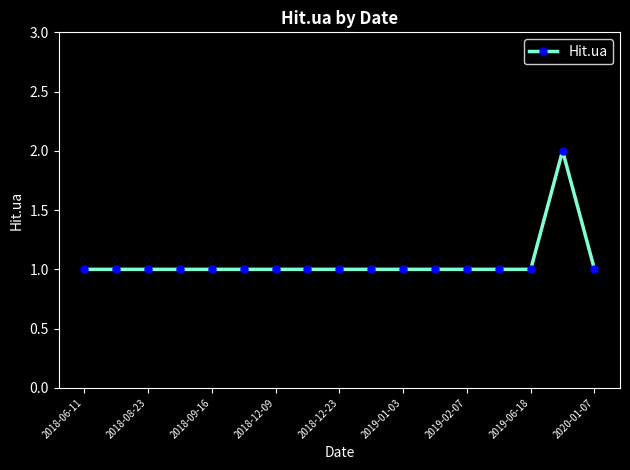

What is the value of the 7th point from the left?

1